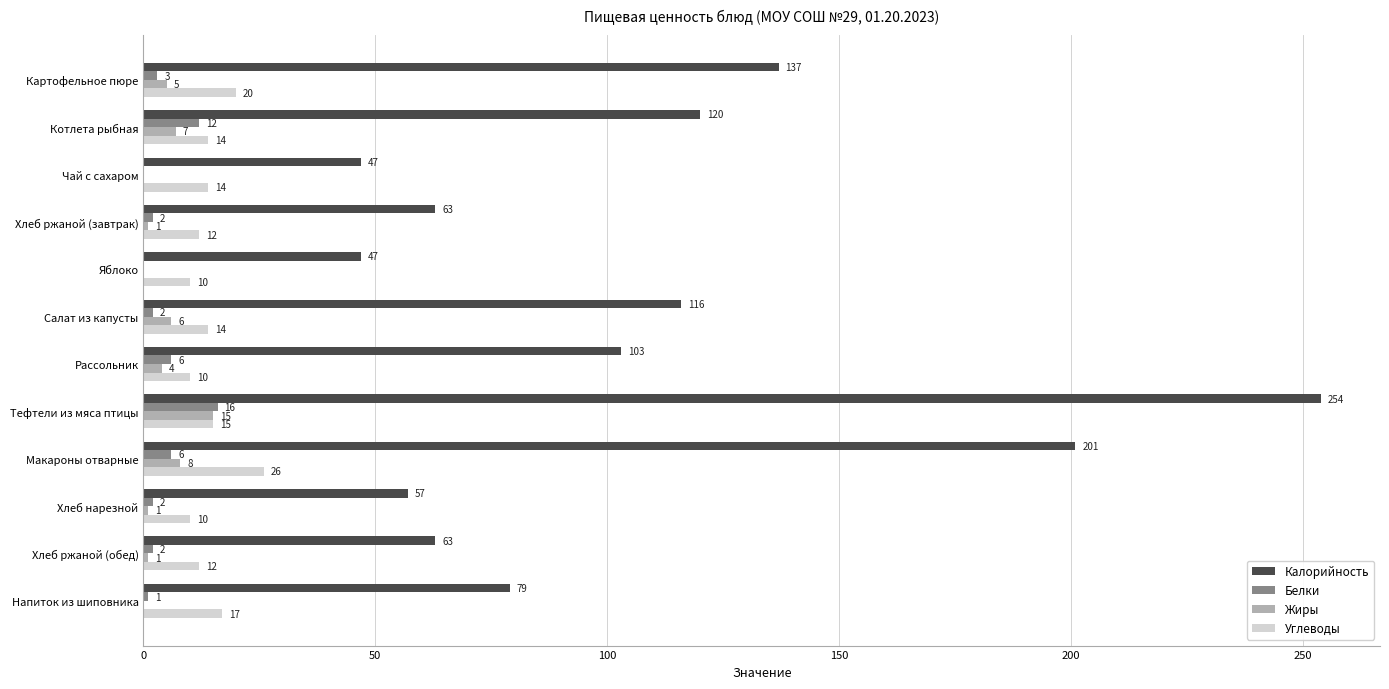

Is the value of Белки at Тефтели из мяса птицы greater than the value of Жиры at Макароны отварные?

Yes